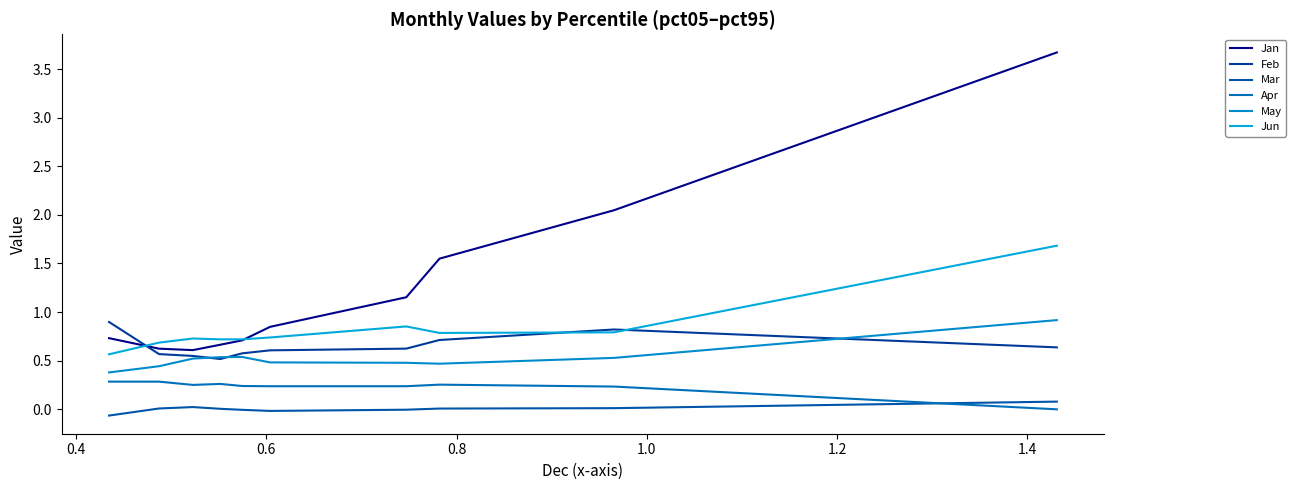

Which series has the largest total across all categories?

Jan